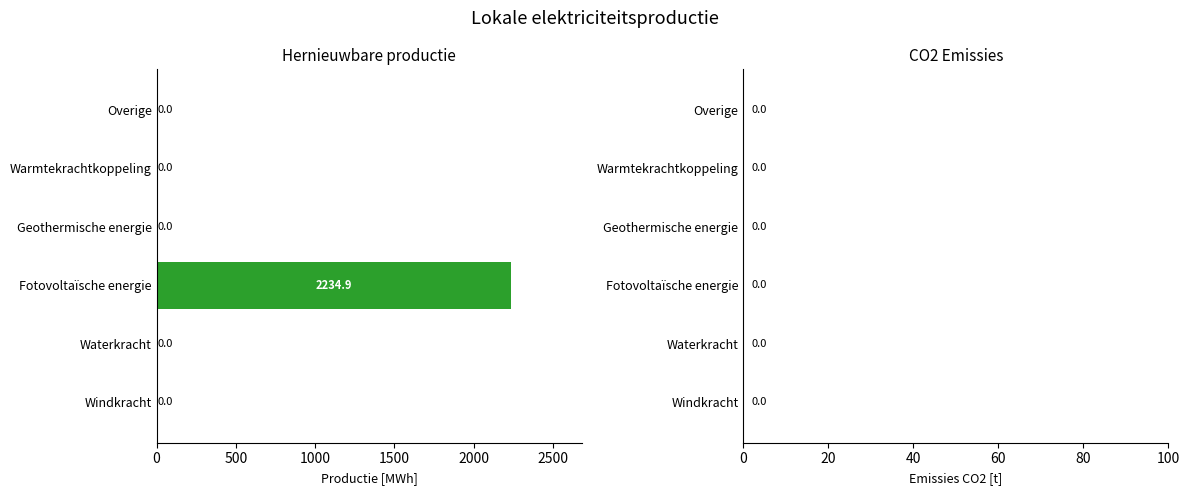

What is the greatest value displayed?

2234.9